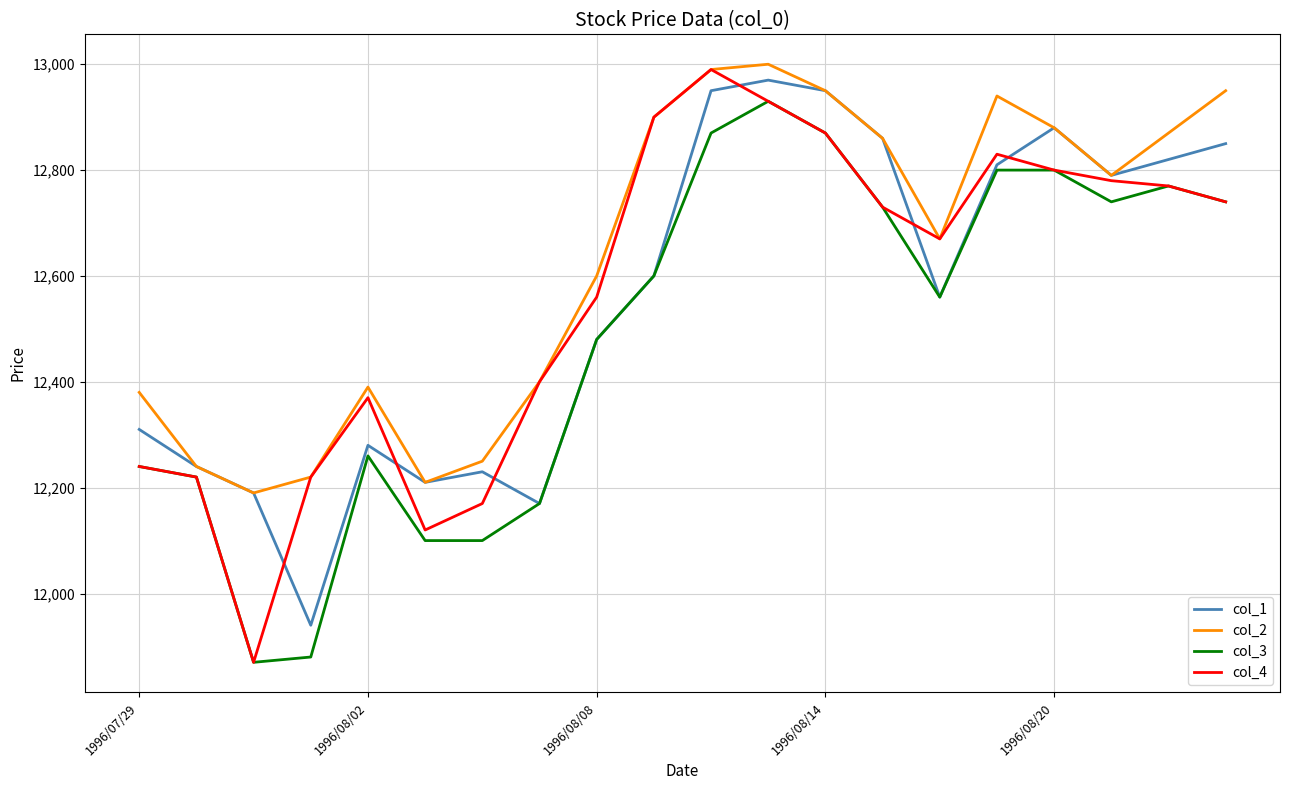

Which series has the largest total across all categories?

col_2